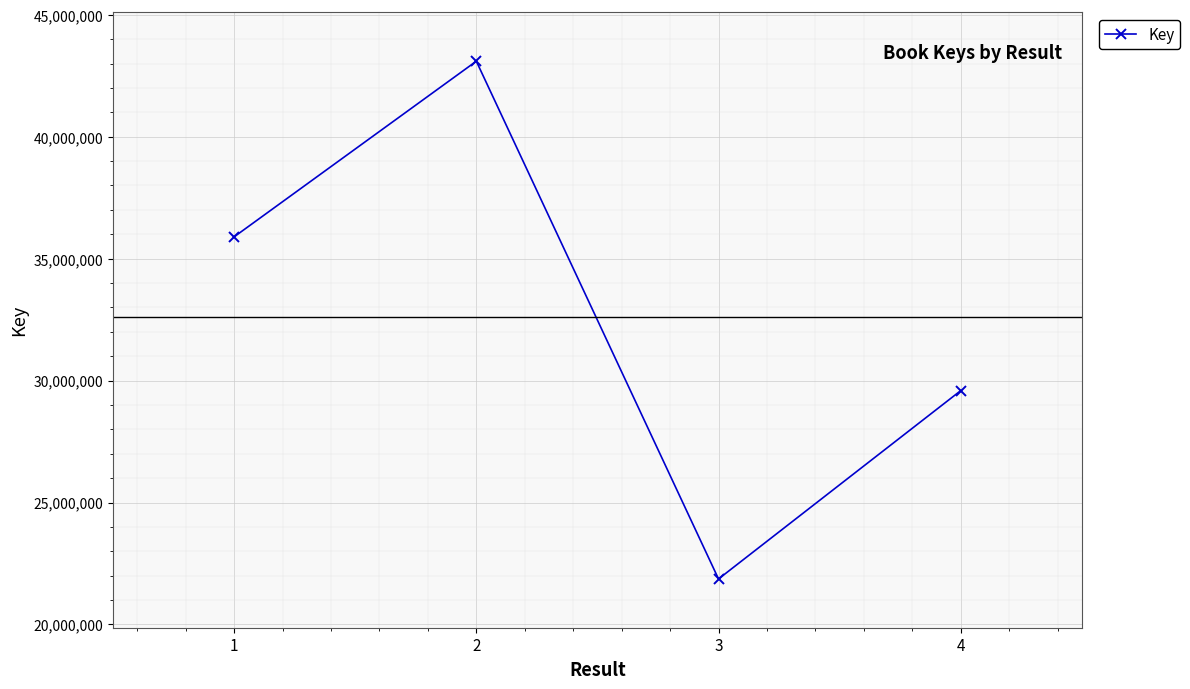

Reading right to left, list all the values displayed in this chart.

4=29587385	3=21865388	2=43096721	1=35894464